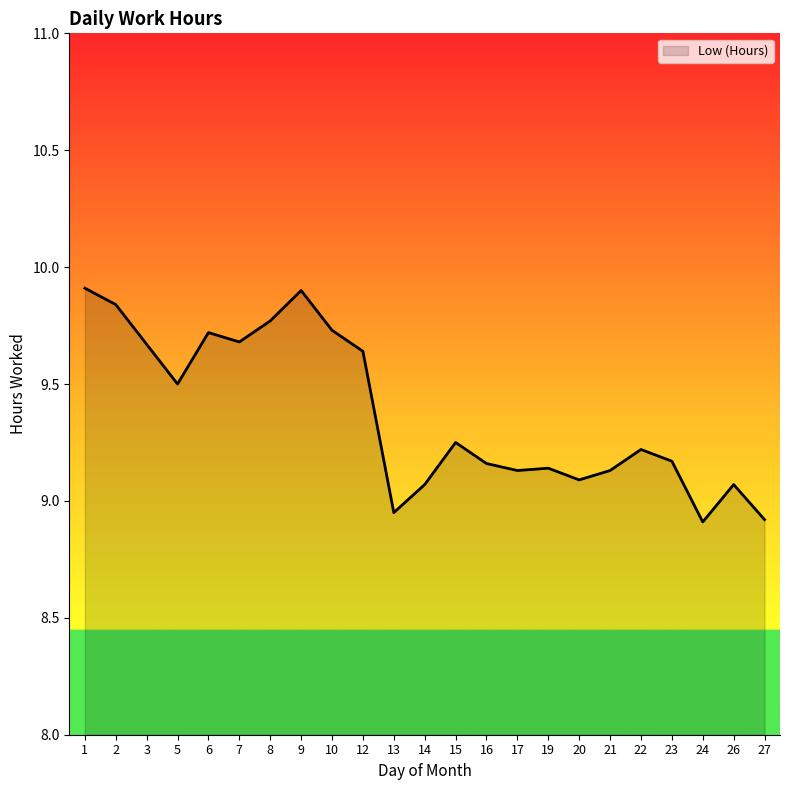

What is the maximum value shown in the chart?

9.9